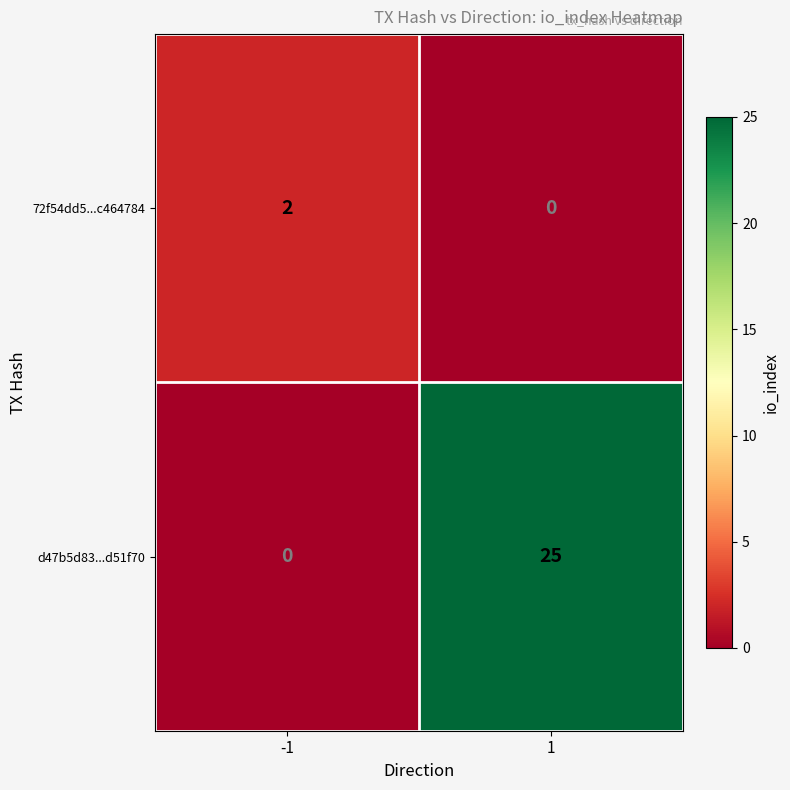

How many values in the d47b5d83...d51f70 series are below 25?

1